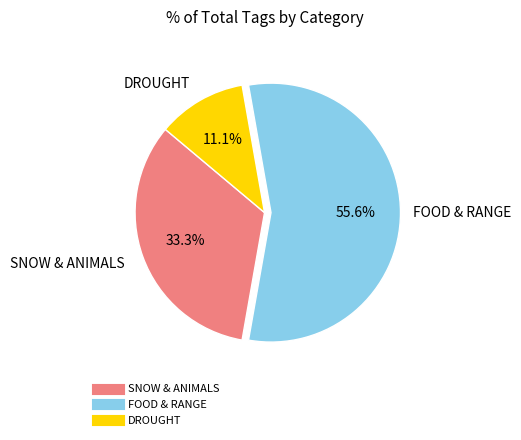

Does any single category account for the majority?

Yes